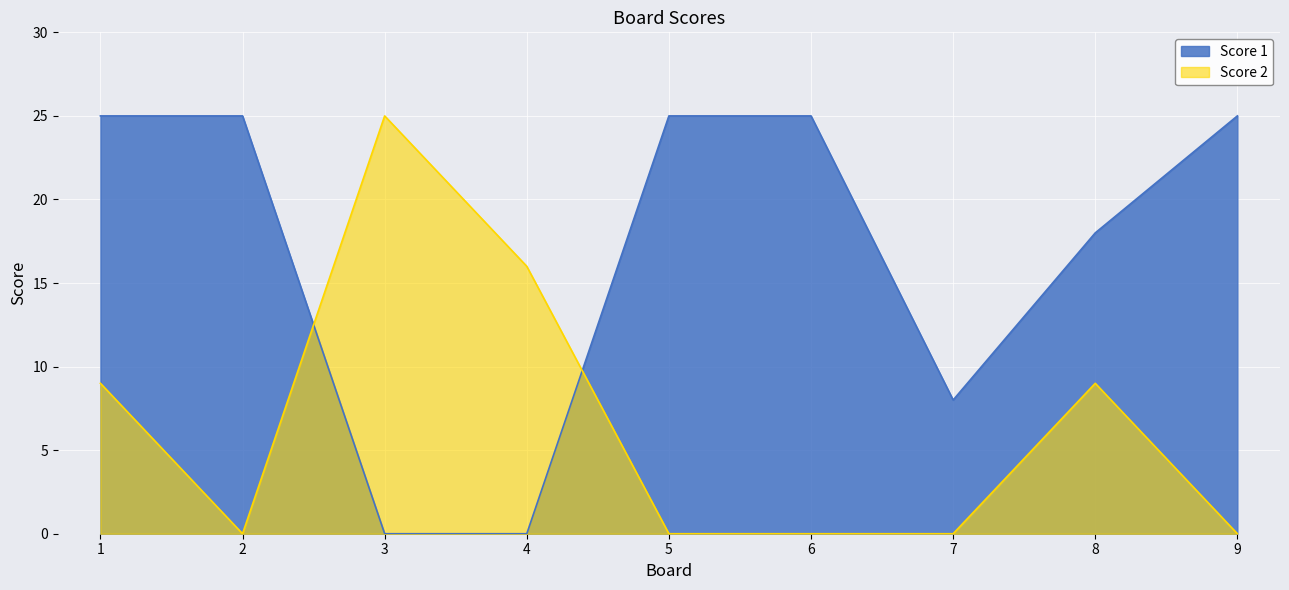

Rank the categories by Score 2 value from lowest to highest.

2, 5, 6, 7, 9, 1, 8, 4, 3